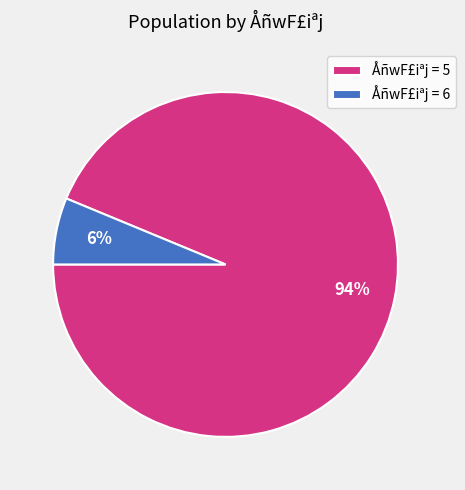

Which has a higher value, ÅñwF£iªj = 5 or ÅñwF£iªj = 6?

ÅñwF£iªj = 5